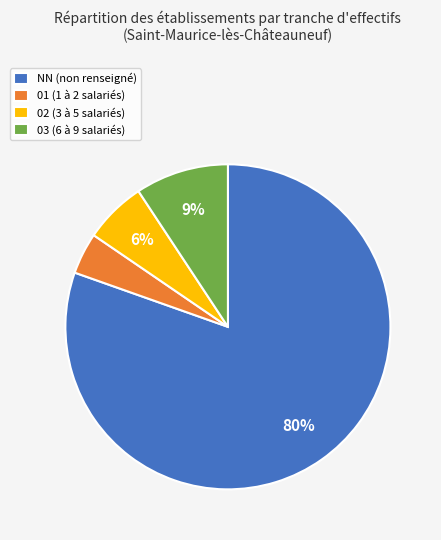

To the nearest percent, what is the average slice percentage?

25%